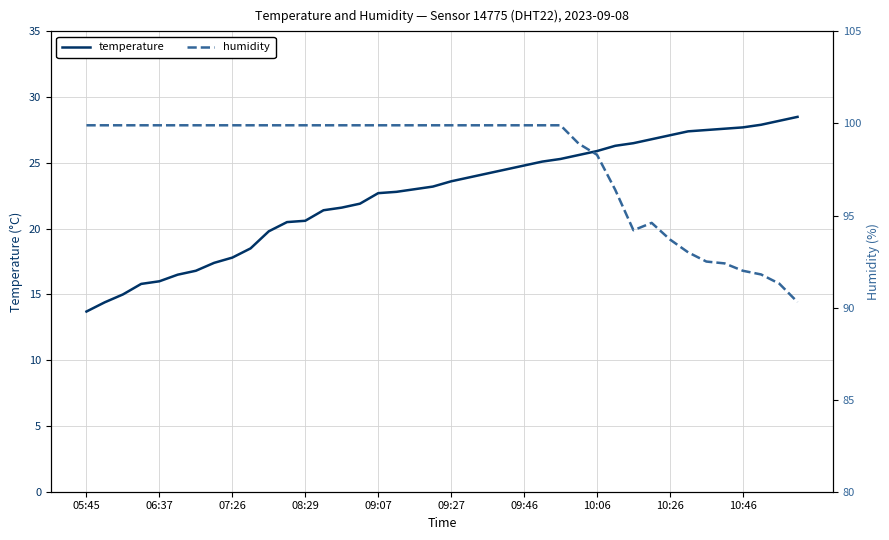

Is it true that temperature equals 20.6 at 08:29?

True